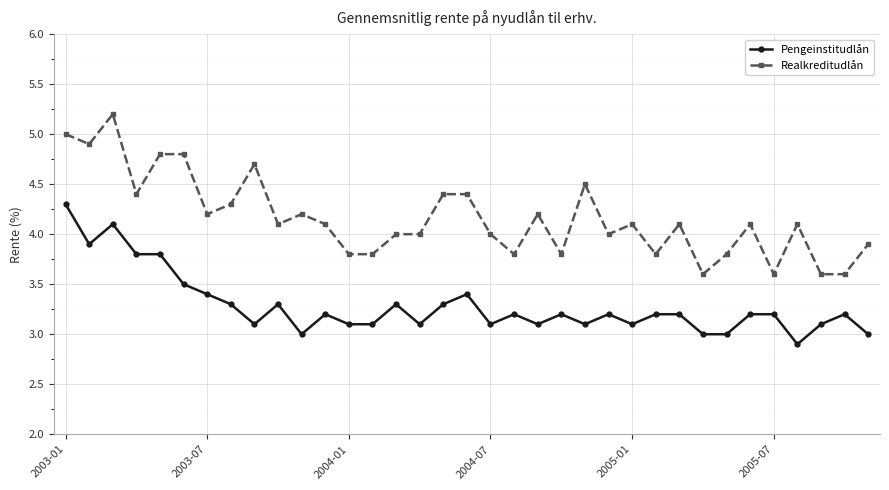

True or false: Realkreditudlån and Pengeinstitudlån intersect in this chart.

False